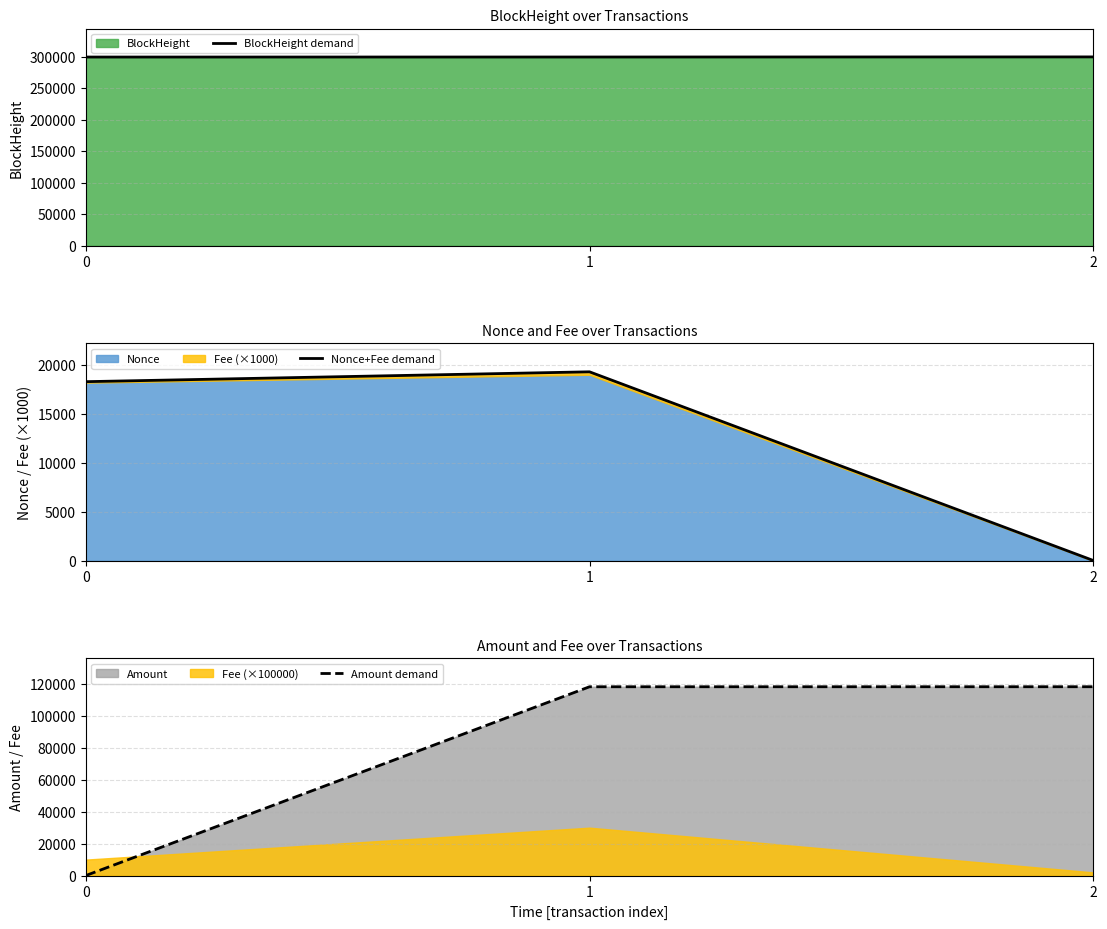

Reading left to right, what are all the values shown in this chart?

BlockHeight demand: 0=299363.0	1=299420.0	2=299573.0
Nonce+Fee demand: 0=18316.0	1=19324.0	2=20.0
Amount demand: 0=19.5	1=118193.7	2=118212.2